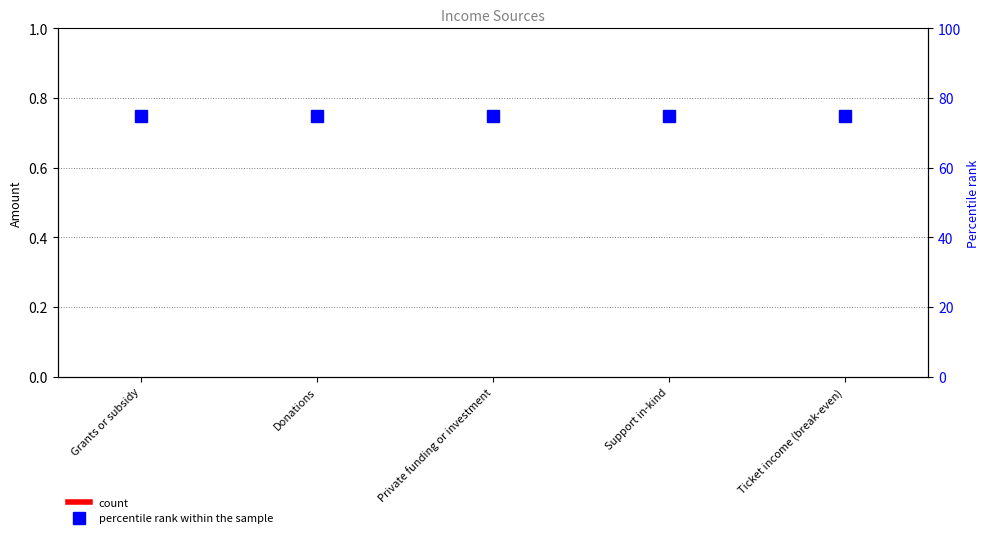

What is the minimum value for percentile rank within the sample?

75